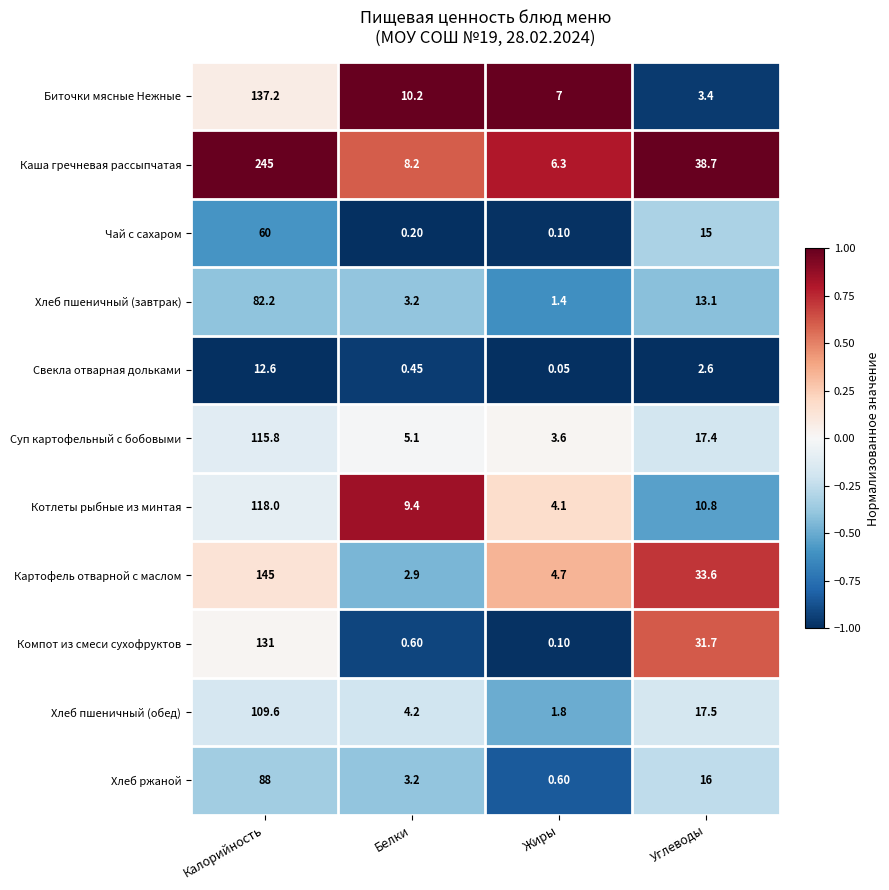

Rank the series by their maximum value, from highest to lowest.

Каша гречневая рассыпчатая, Картофель отварной с маслом, Биточки мясные Нежные, Компот из смеси сухофруктов, Котлеты рыбные из минтая, Суп картофельный с бобовыми, Хлеб пшеничный (обед), Хлеб ржаной, Хлеб пшеничный (завтрак), Чай с сахаром, Свекла отварная дольками